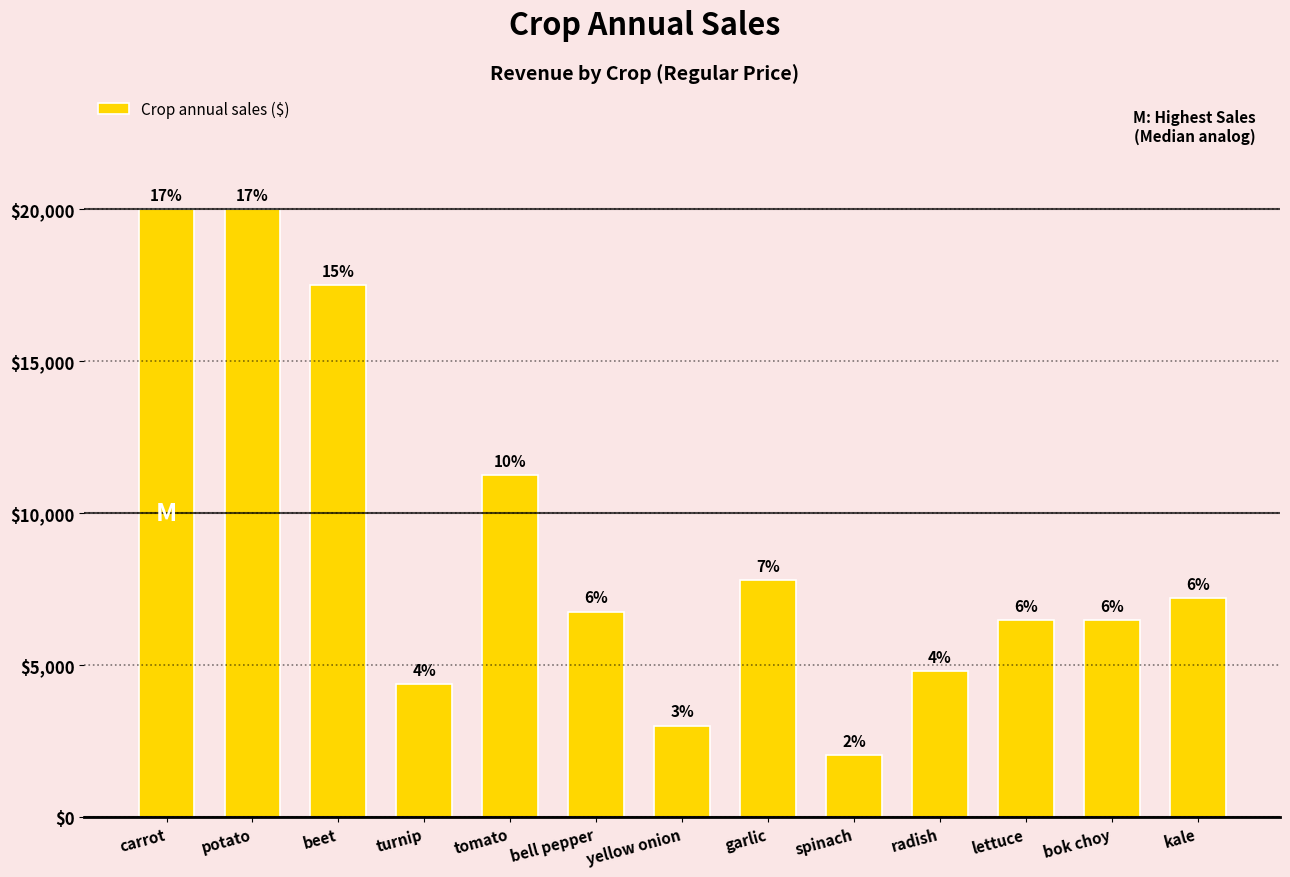

At which label is the value closest to 11012?

tomato